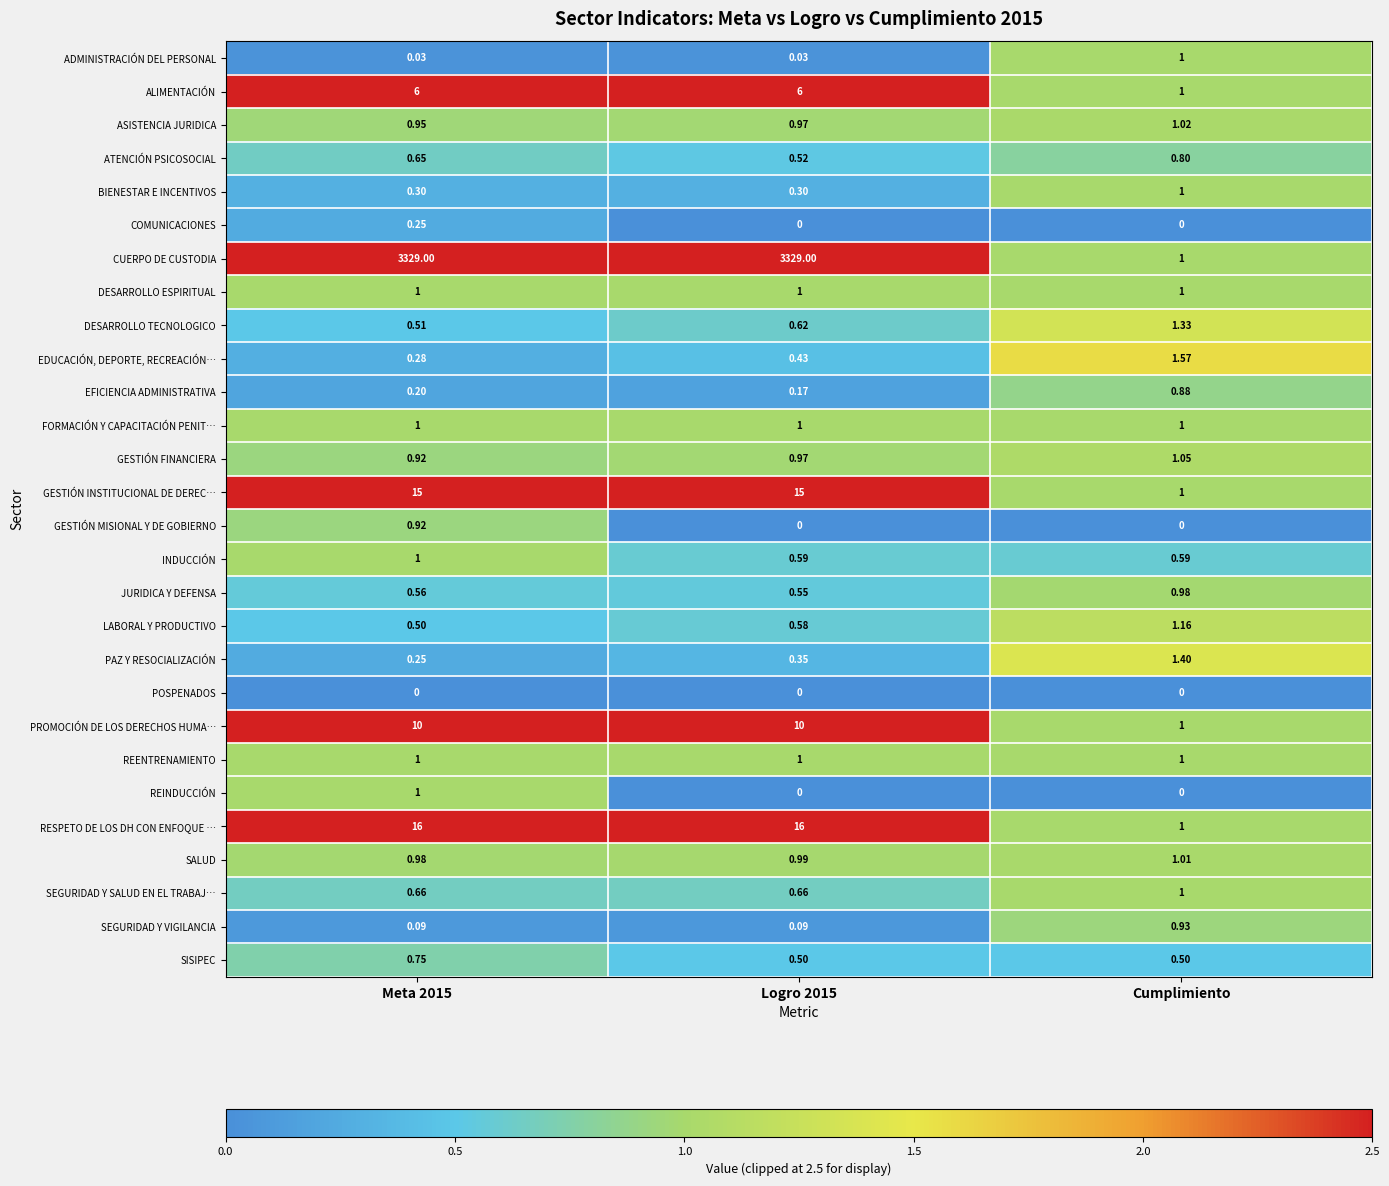

Count the number of data series in this chart.

28